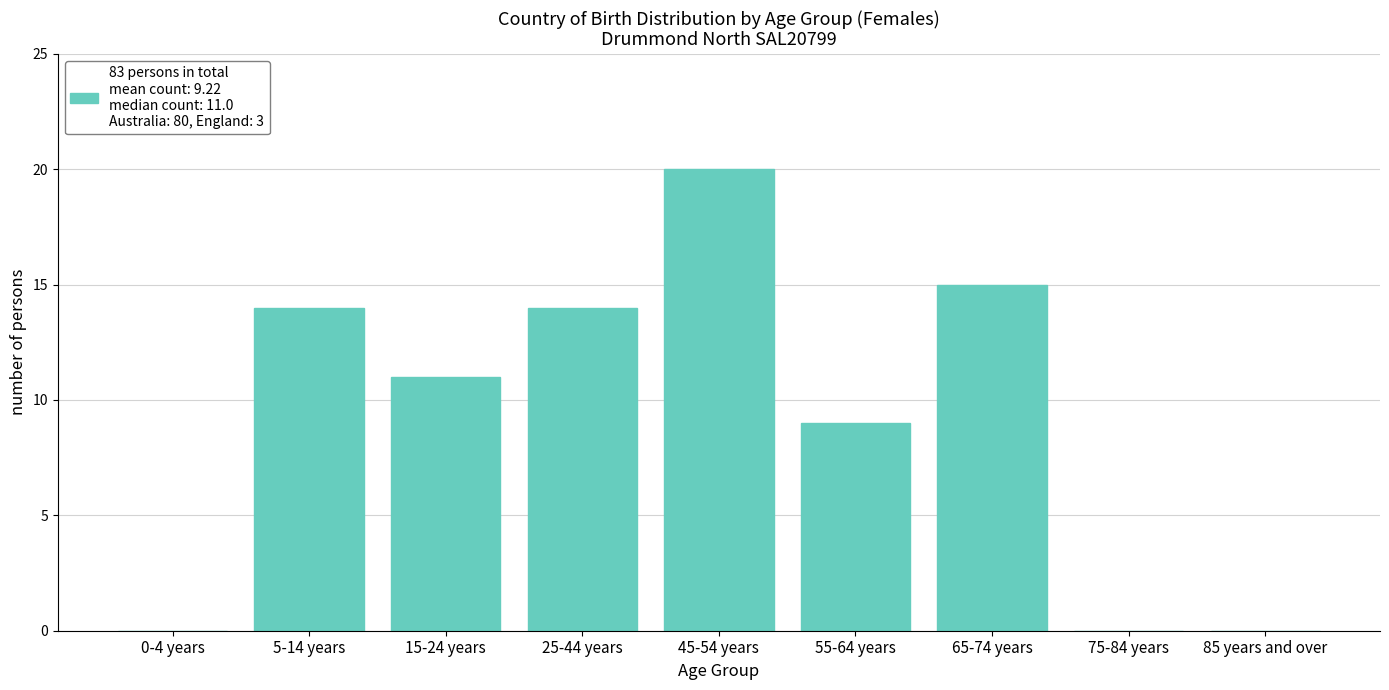

What is the sum of all values?

83